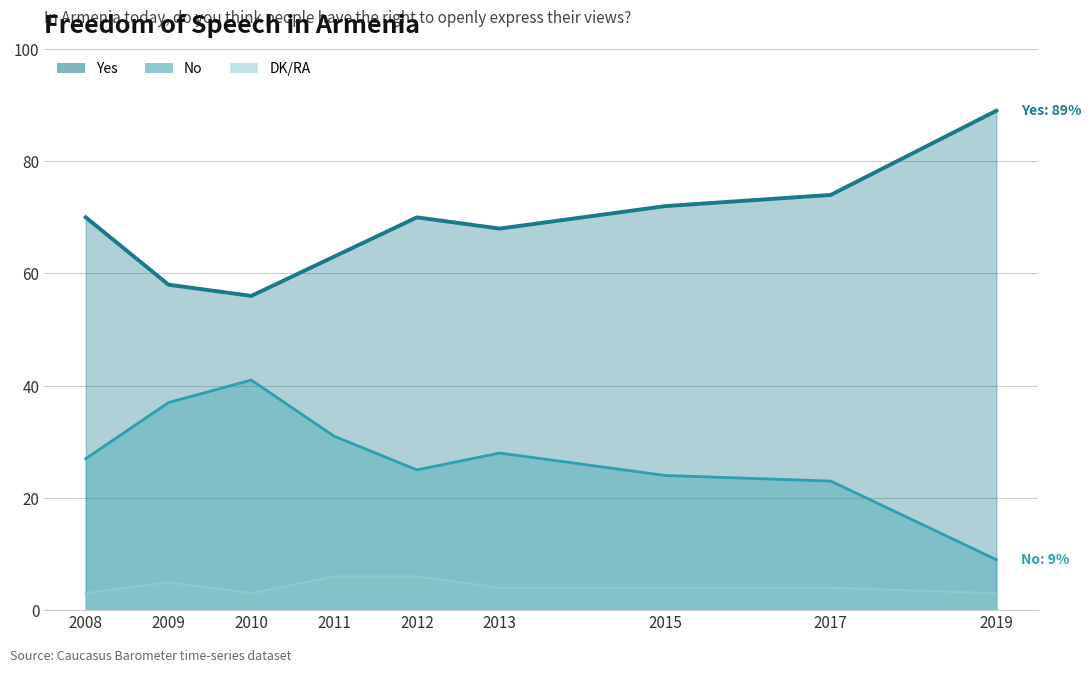

How many lines are shown in the chart?

3